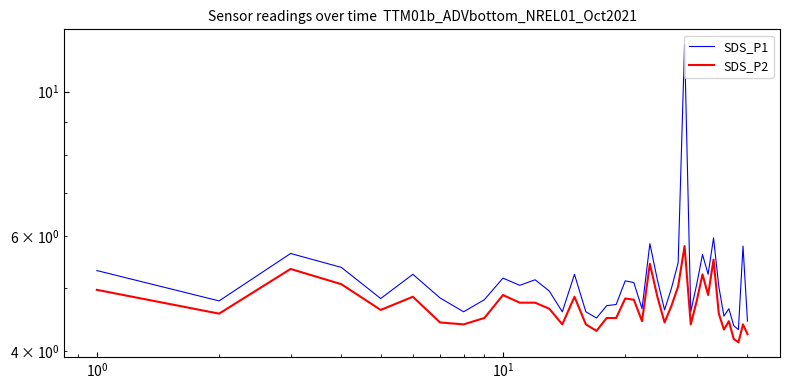

What is the difference between the maximum and minimum values in the SDS_P2 series?

1.7